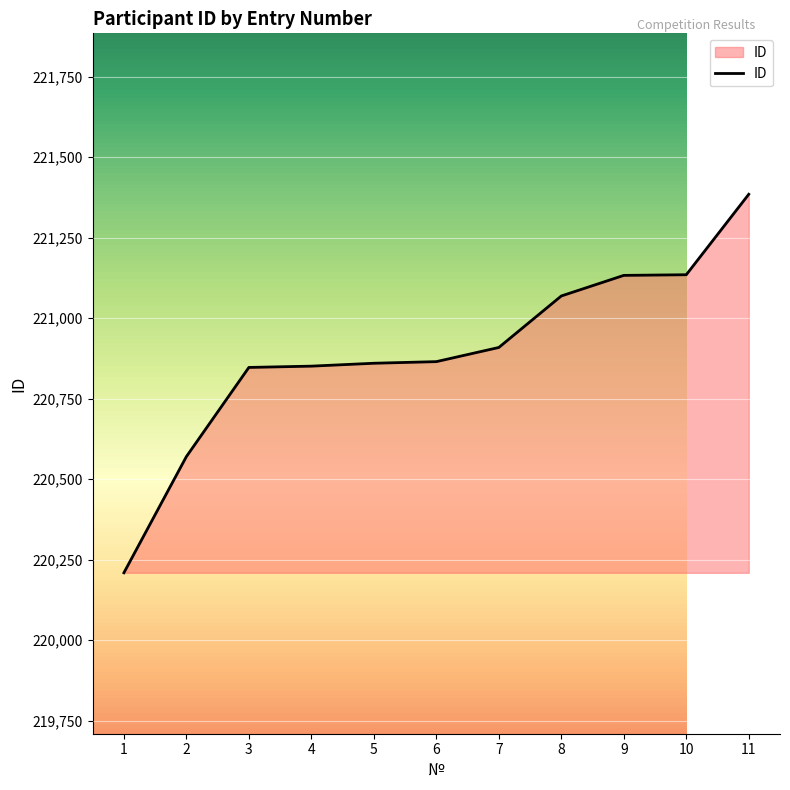

Between 2 and 5, which is larger?

5